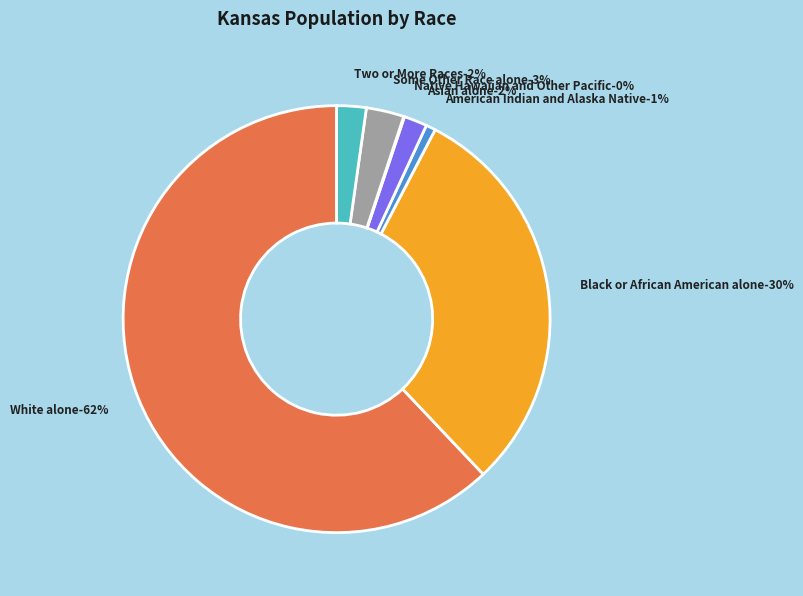

Which category has the biggest portion of the pie?

White alone